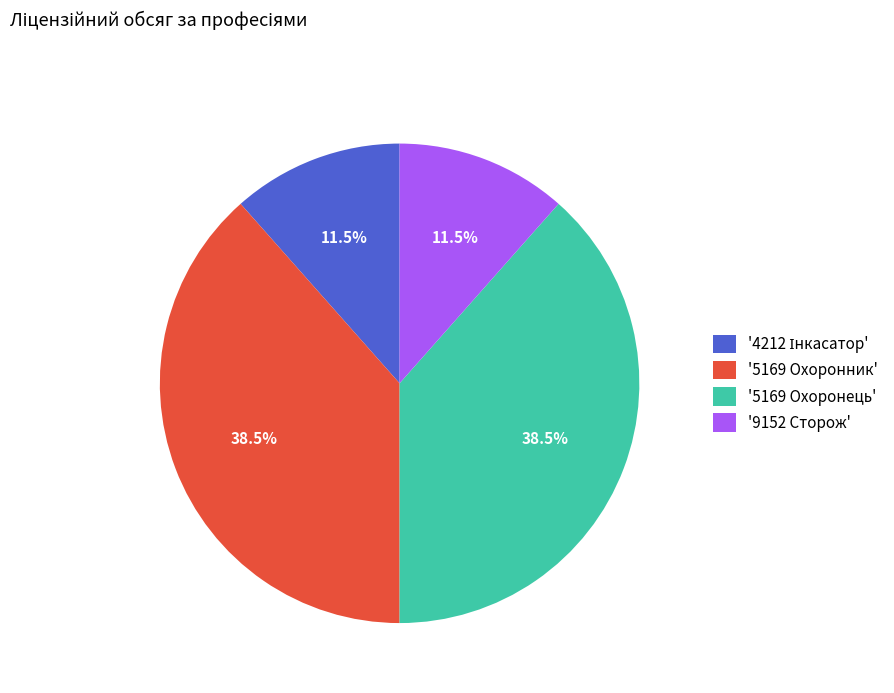

How many slices are in this pie chart?

4